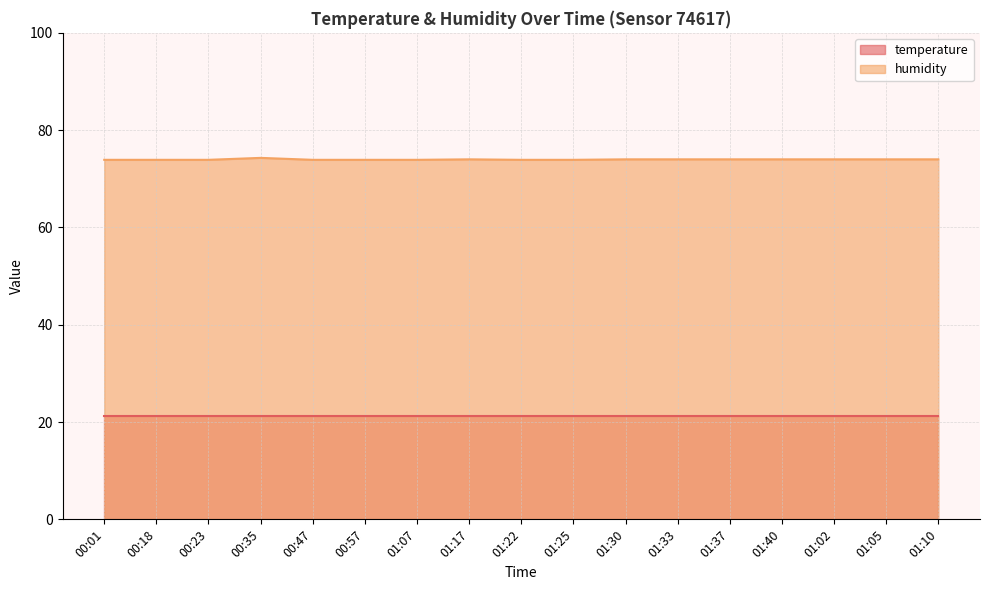

What is the value of the 4th point from the left?

74.3